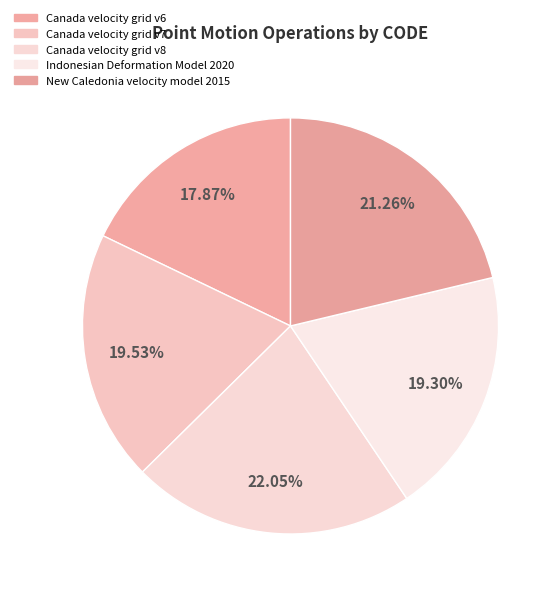

Is the sum of Indonesian Deformation Model 2020 and Canada velocity grid v6 greater than half?

No